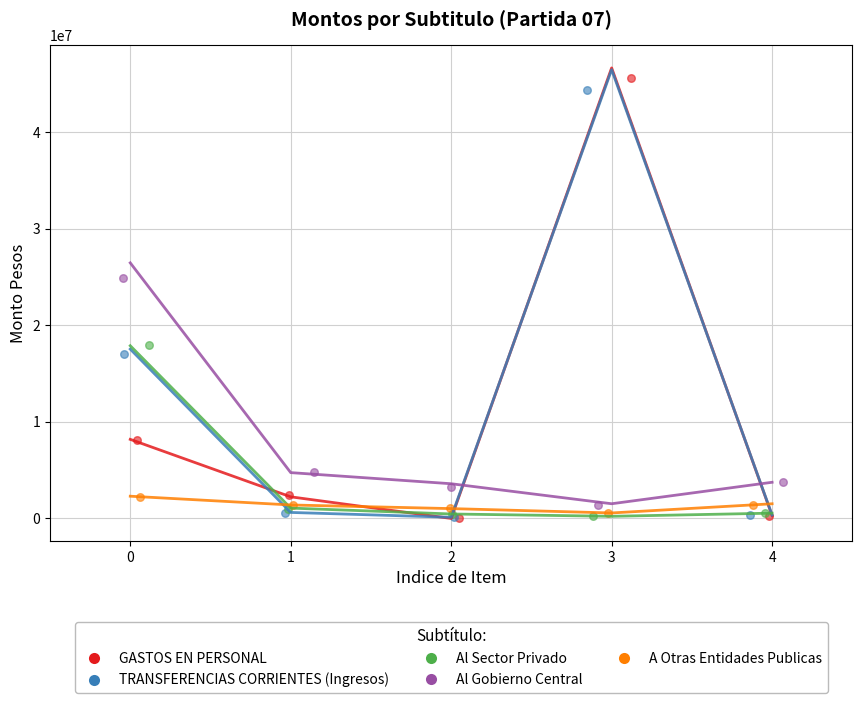

Which series has the widest spread of Y values?

GASTOS EN PERSONAL